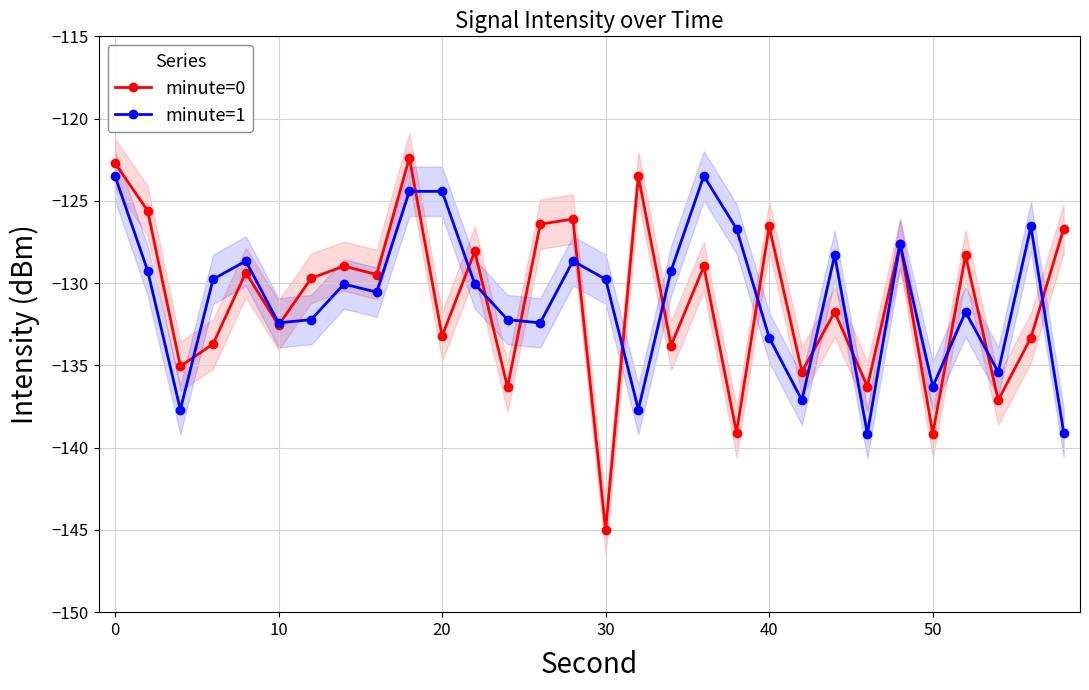

Where does the minute=0 series first go above -129?

0